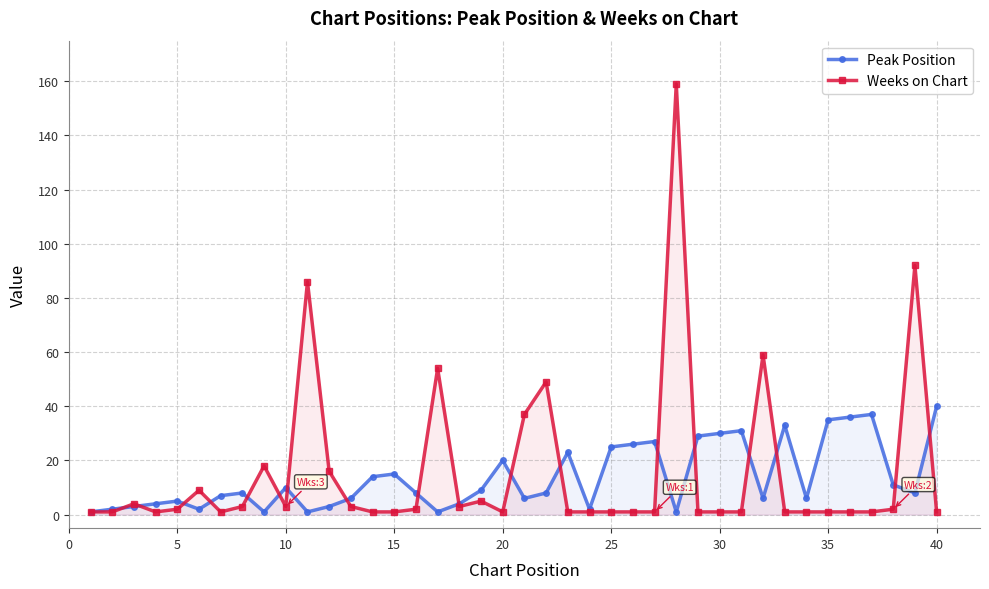

List the series in order of their peak value, lowest first.

Peak Position, Weeks on Chart